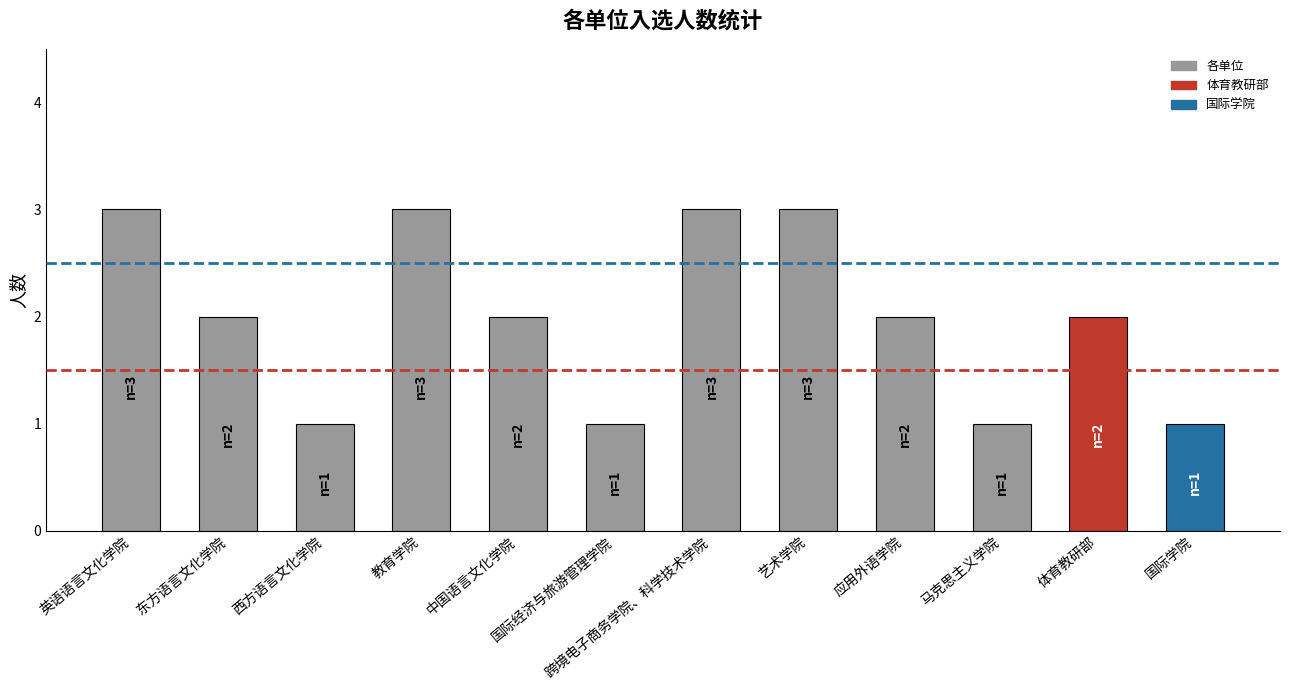

How many data points does each series have?

12